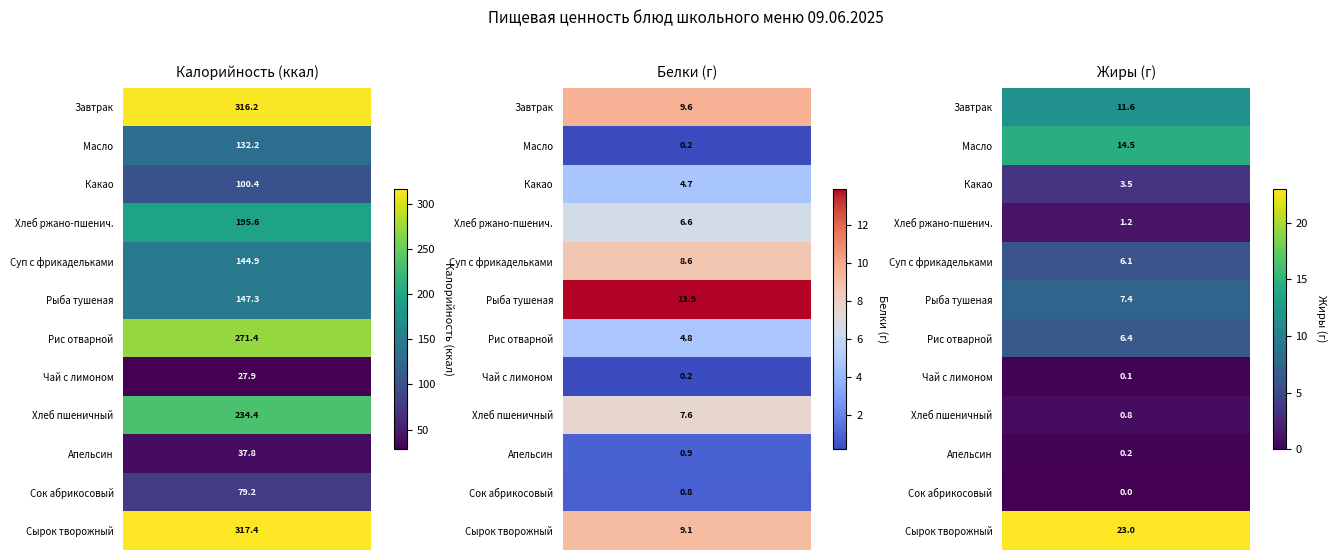

What is the sum of the Какао values at Белки and Калорийность?

105.1